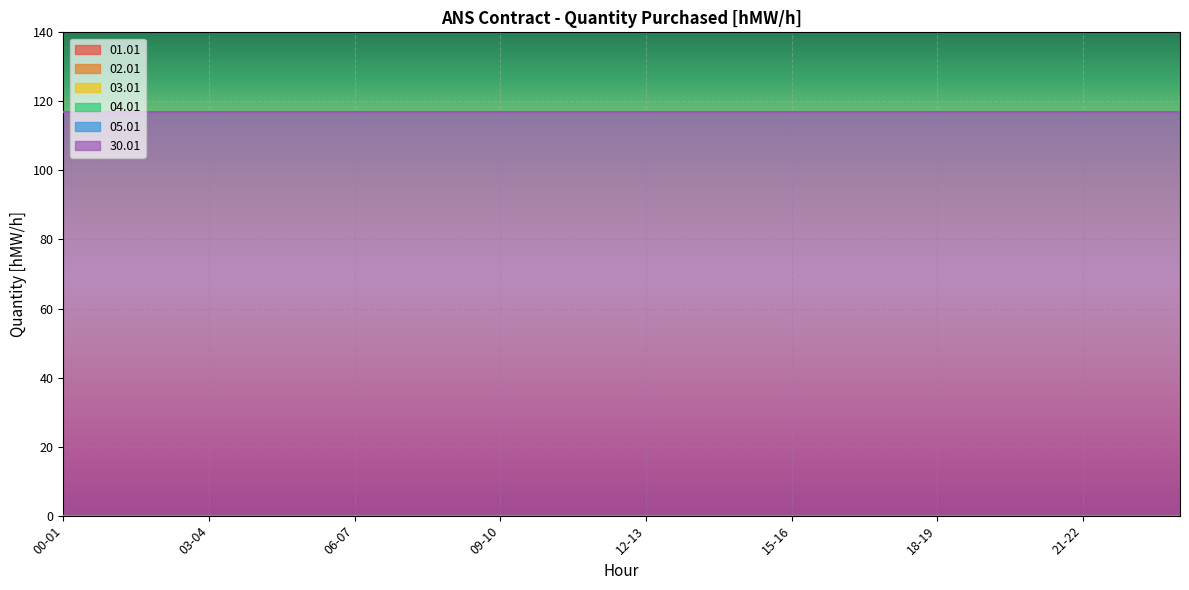

True or false: 01.01 and 02.01 intersect in this chart.

False